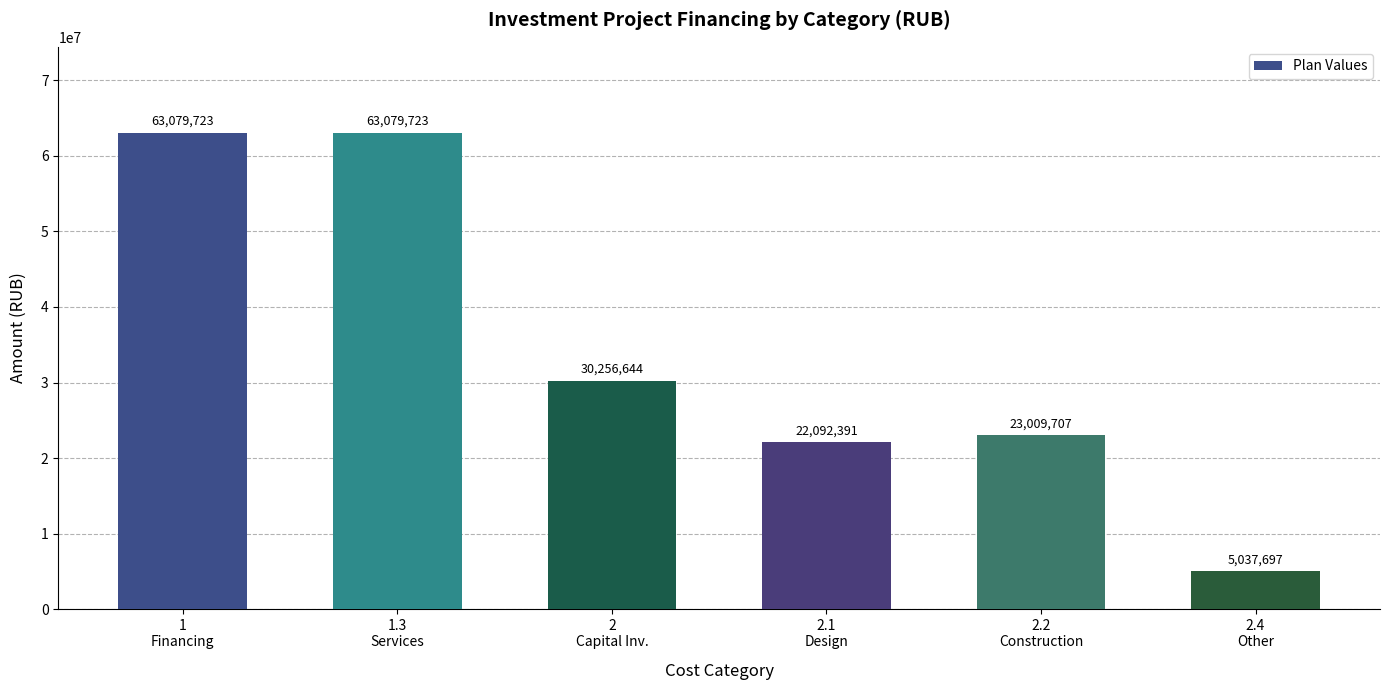

What is the value of the 1st bar from the left?

63079723